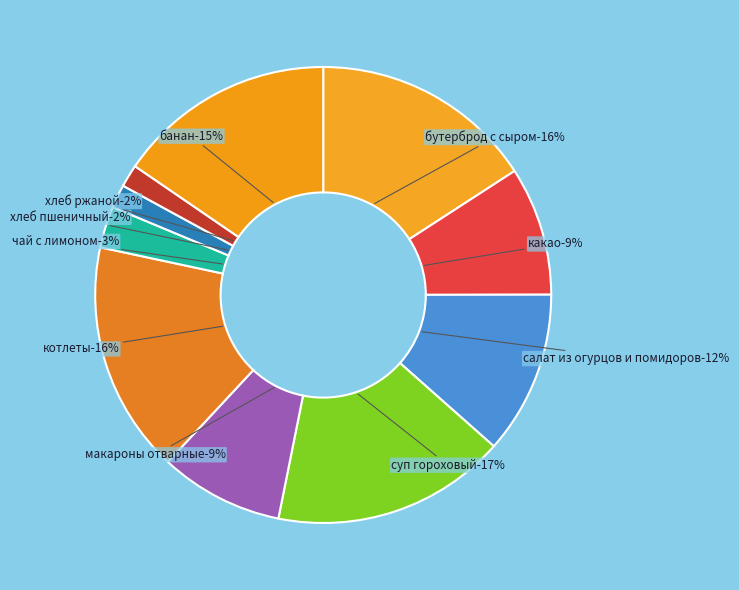

What is the largest slice in the pie chart?

суп гороховый